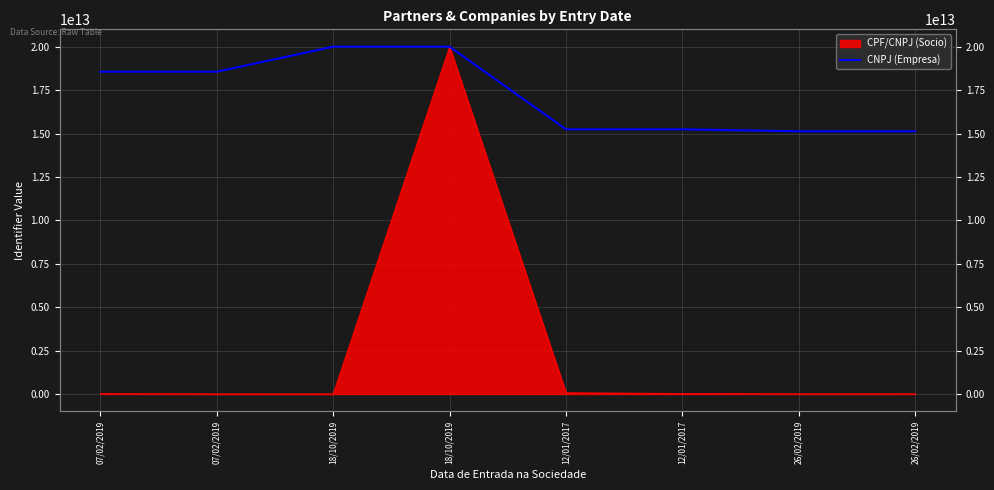

Reading right to left, transcribe all the data shown in this chart.

26/02/2019=15126896894542.5	26/02/2019=15126896894542.5	12/01/2017=15242654037908.5	12/01/2017=15242654037908.5	18/10/2019=20000000000000.0	18/10/2019=20000000000000.0	07/02/2019=18558751959575.3	07/02/2019=18558751959575.3